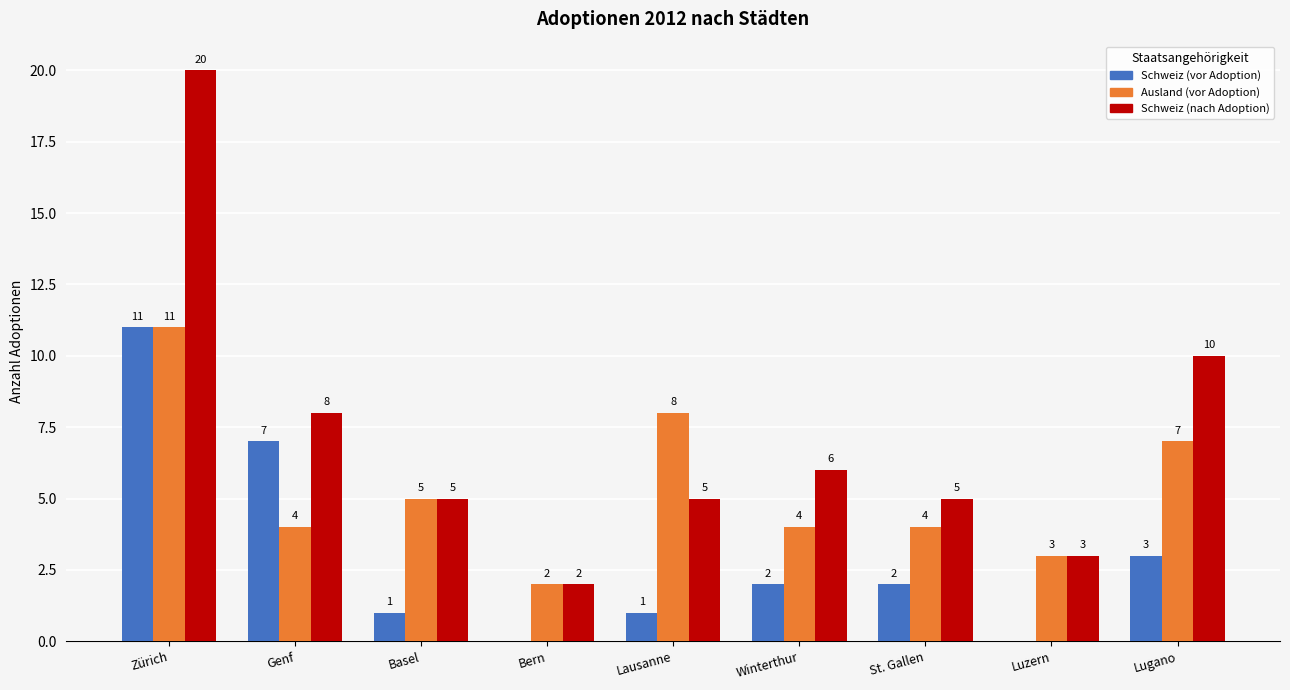

Reading left to right, what are all the values shown in this chart?

Schweiz (vor Adoption): Zürich=11	Genf=7	Basel=1	Bern=0	Lausanne=1	Winterthur=2	St. Gallen=2	Luzern=0	Lugano=3
Ausland (vor Adoption): Zürich=11	Genf=4	Basel=5	Bern=2	Lausanne=8	Winterthur=4	St. Gallen=4	Luzern=3	Lugano=7
Schweiz (nach Adoption): Zürich=20	Genf=8	Basel=5	Bern=2	Lausanne=5	Winterthur=6	St. Gallen=5	Luzern=3	Lugano=10